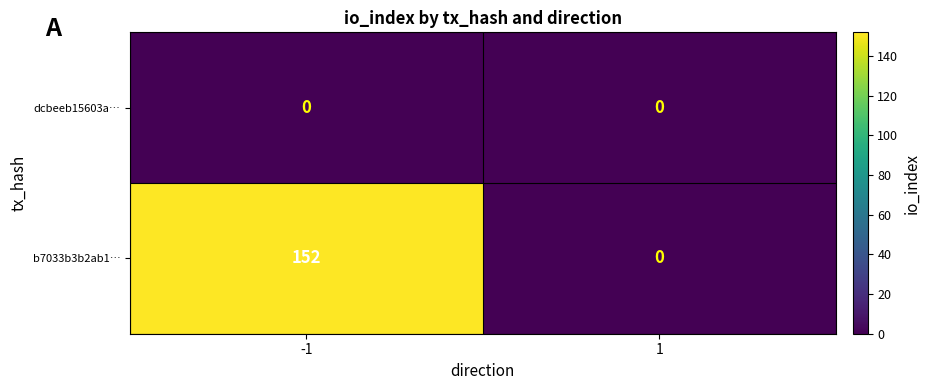

What is the difference between the highest and lowest values at -1?

152